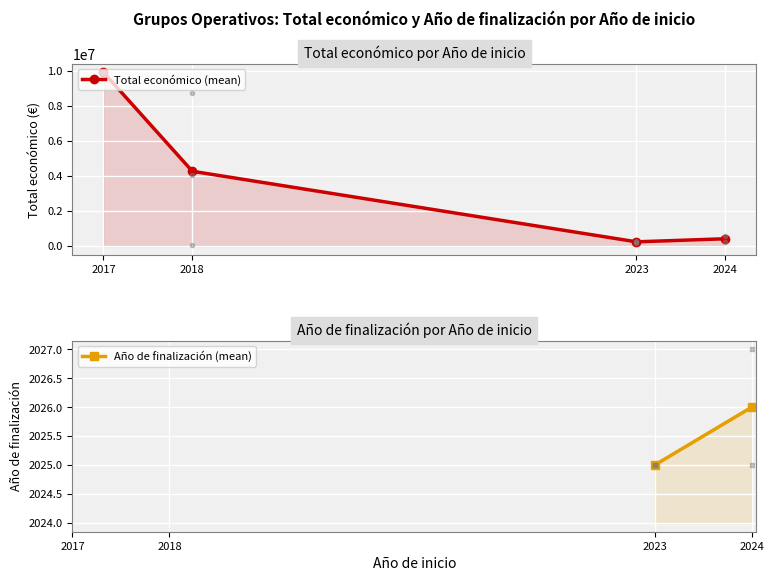

Reading right to left, what are all the values shown in this chart?

Total económico: 599540	232596	247499	184422	291639	4033442	8701686	57500	9900193
Año de finalización: 2027	2025	2025	2025	2025	0	0	0	0